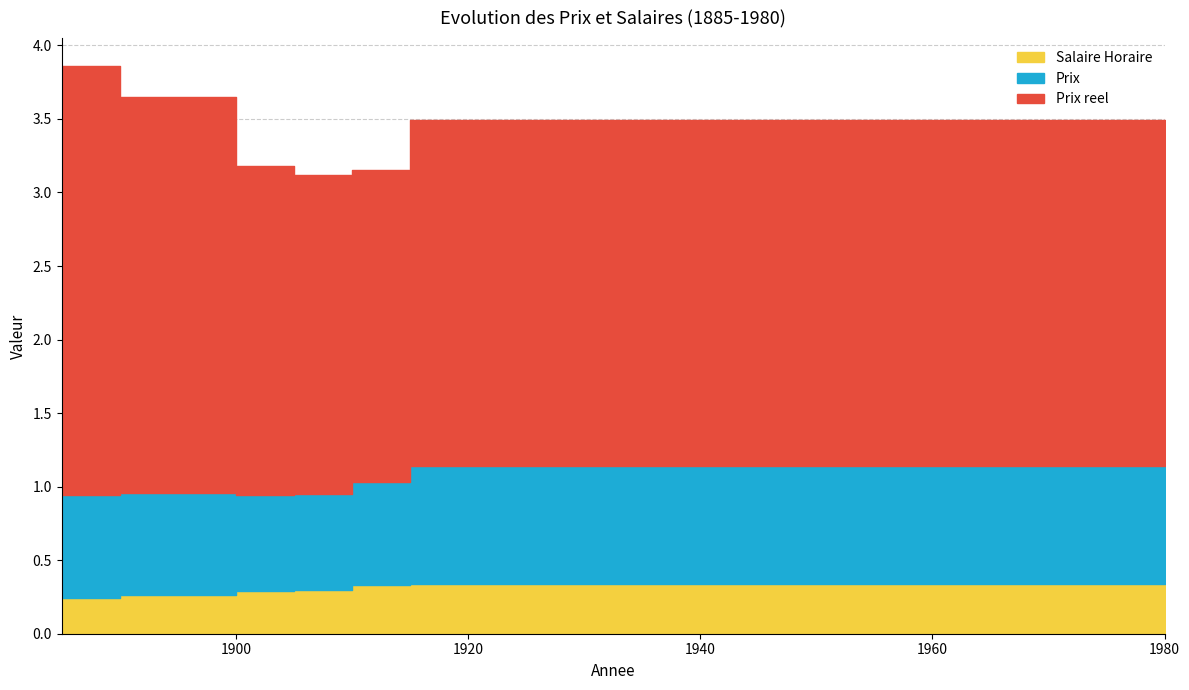

True or false: Prix reel has a value of 1.4 at 1975.

False